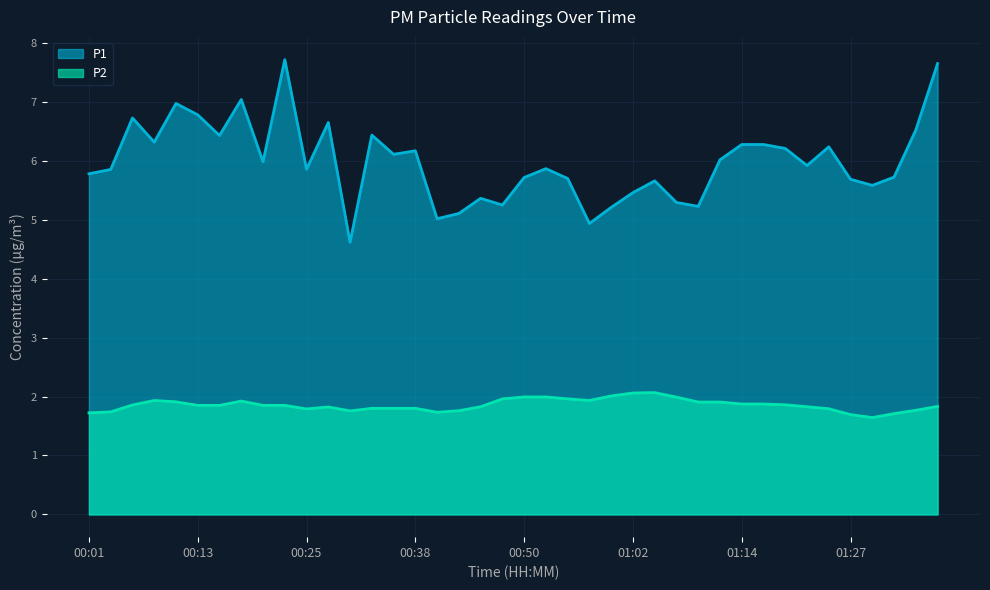

What is the spread (max minus min) of values at 01:02?

3.4